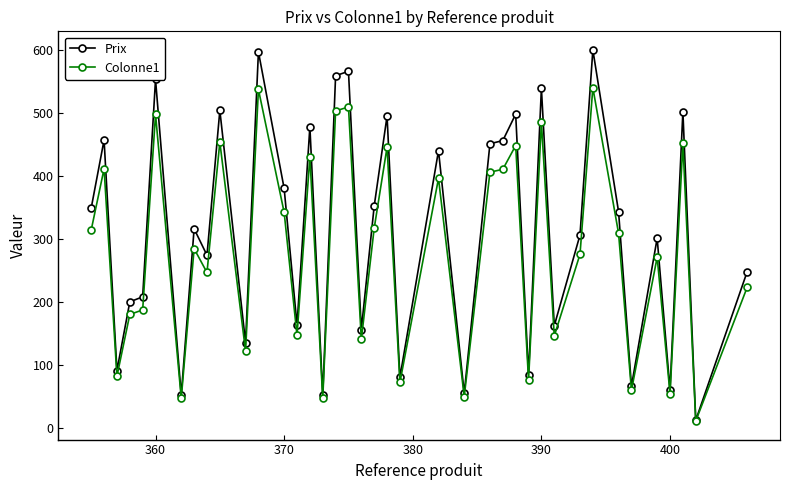

What is the value of the Prix point at the 4th from the left?

200.0